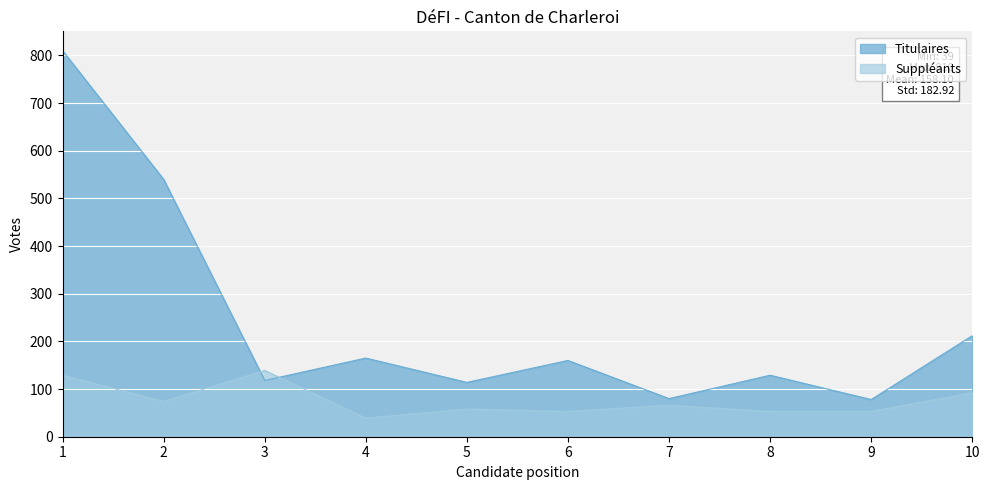

The value of Titulaires at 5 is 114. True or false?

True